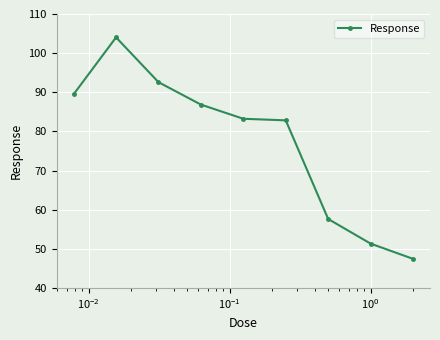

What is the maximum value shown in the chart?

104.0